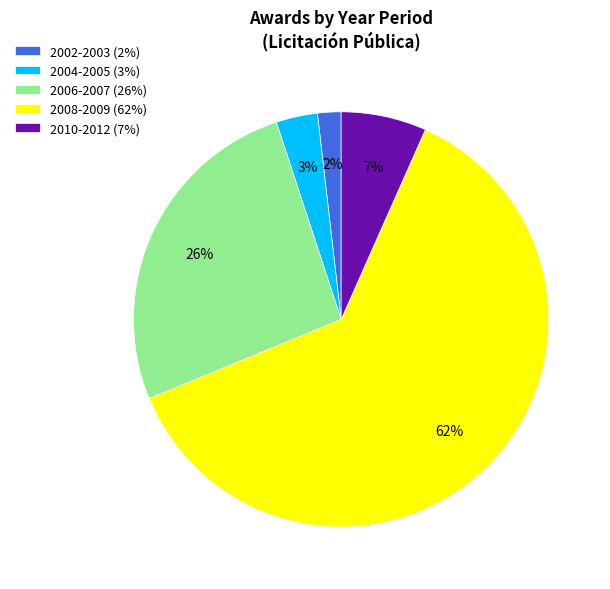

Which slice represents more than half of the pie?

2008-2009 (62%)